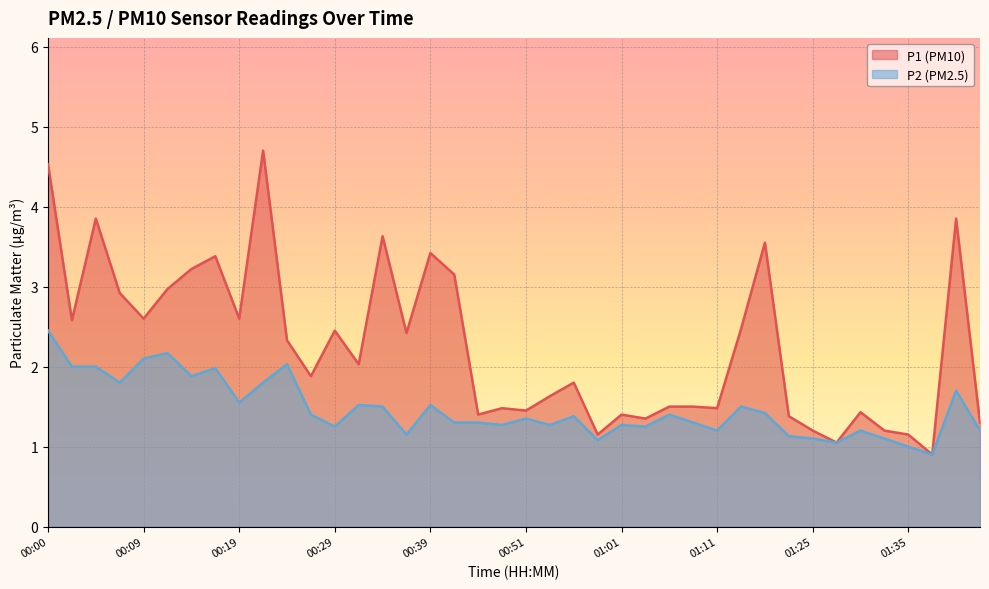

What is the minimum value for P1?

0.9